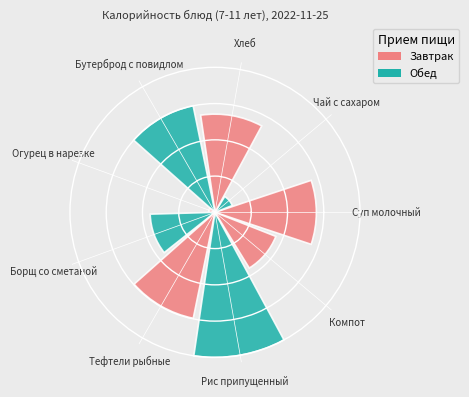

Are the bars horizontal?

No